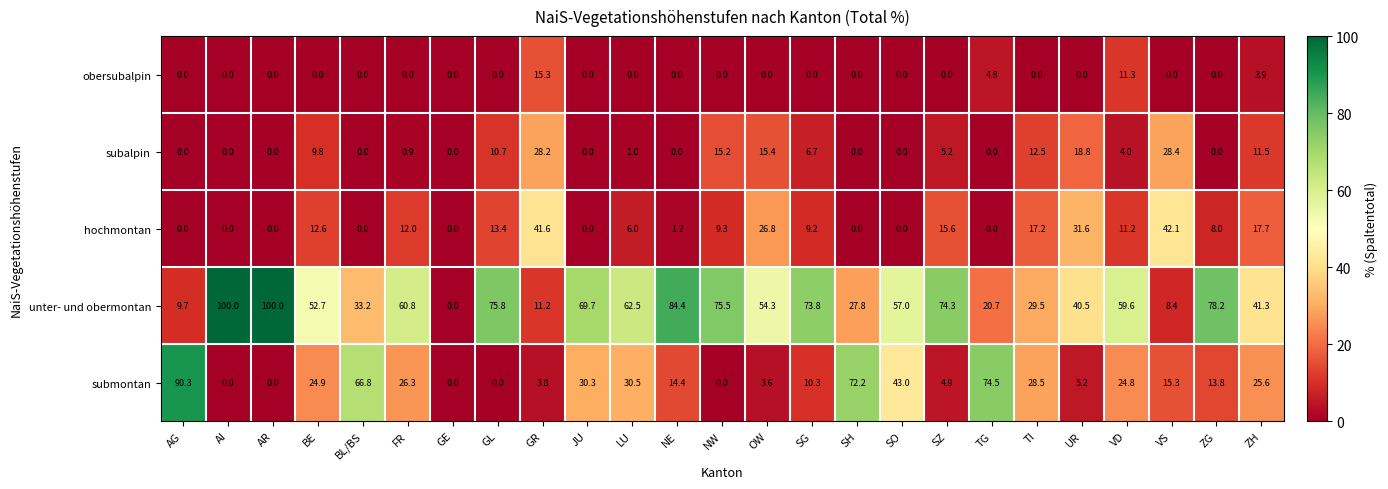

At which category is the sum across all series the highest?

VD